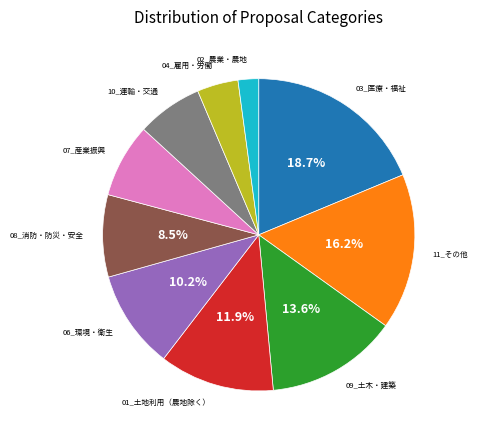

Is it true that 09_土木・建築 is 14% of the pie?

True